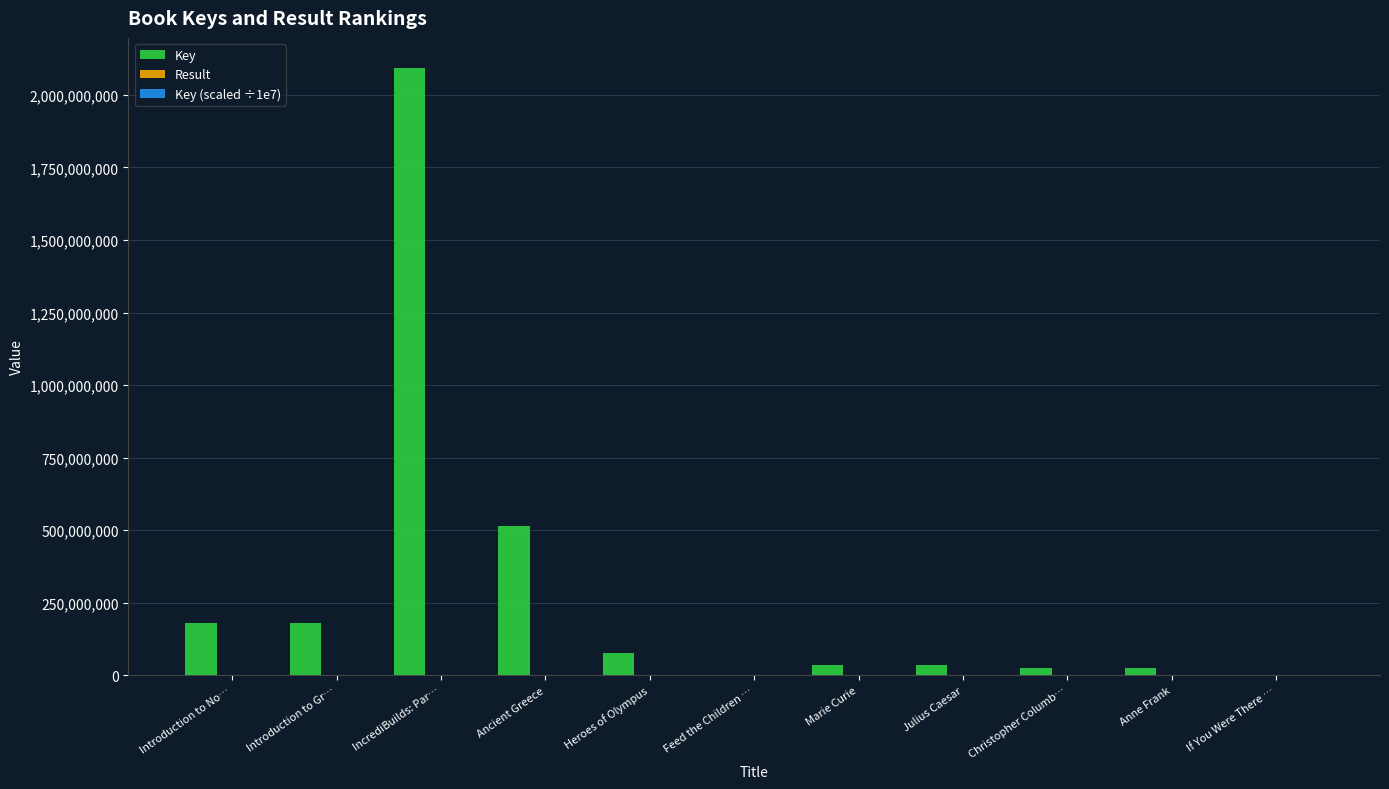

Which series changed the most between Introduction to Gr… and If You Were There …?

Key